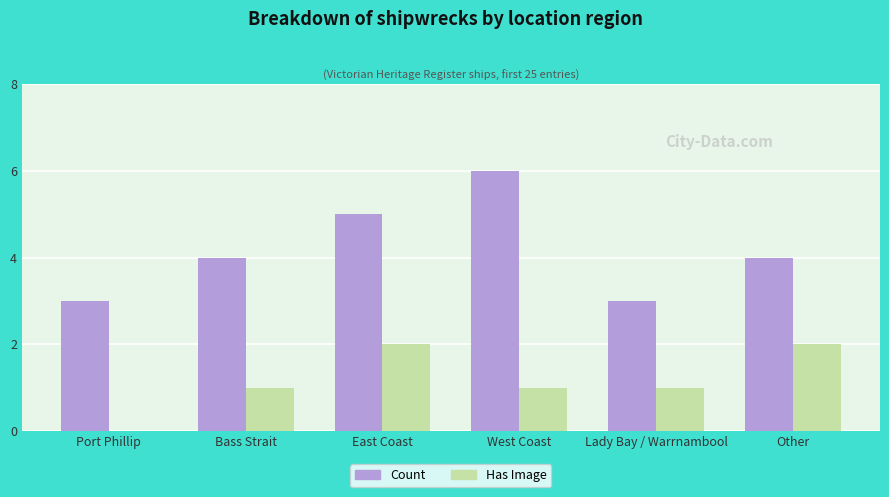

Which series has the largest total across all categories?

Count